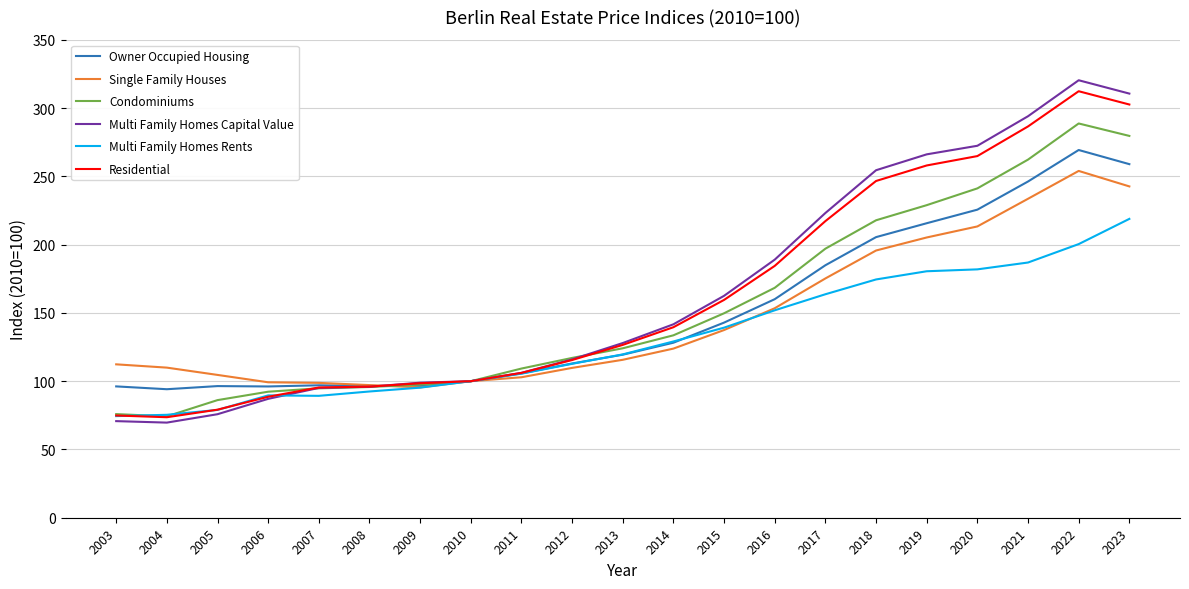

What is the maximum value shown in the chart?

320.4